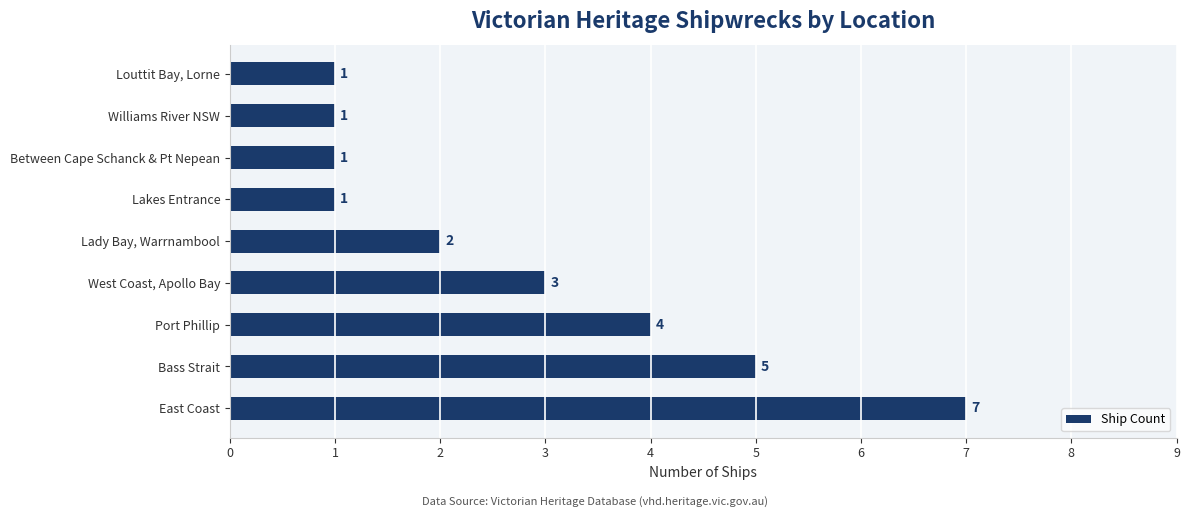

What is the difference between the maximum and minimum values?

6